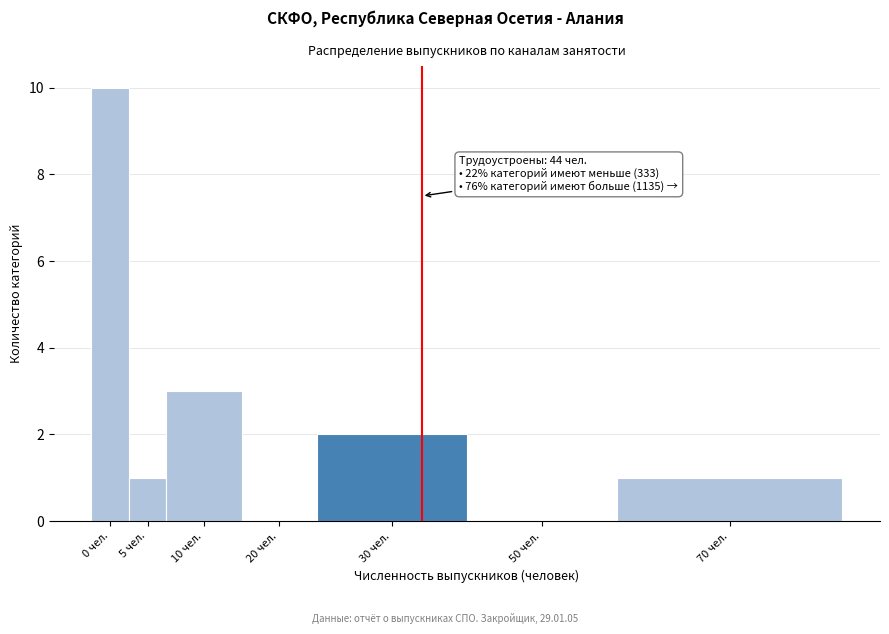

Reading left to right, extract all data points from this chart.

0 чел.=10	5 чел.=1	10 чел.=3	20 чел.=0	30 чел.=2	50 чел.=0	70 чел.=1